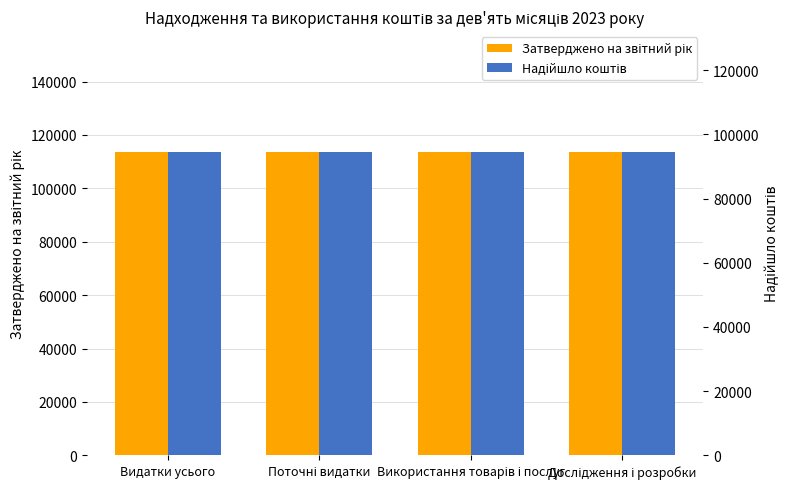

At how many categories does at least one series exceed 101346?

4